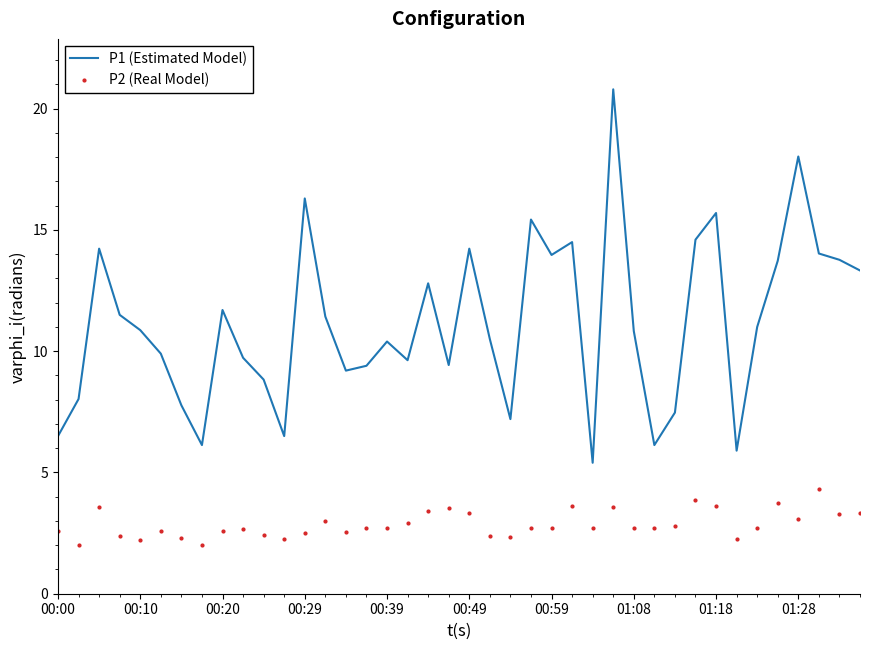

True or false: P1 (Estimated Model) and P2 (Real Model) intersect in this chart.

False